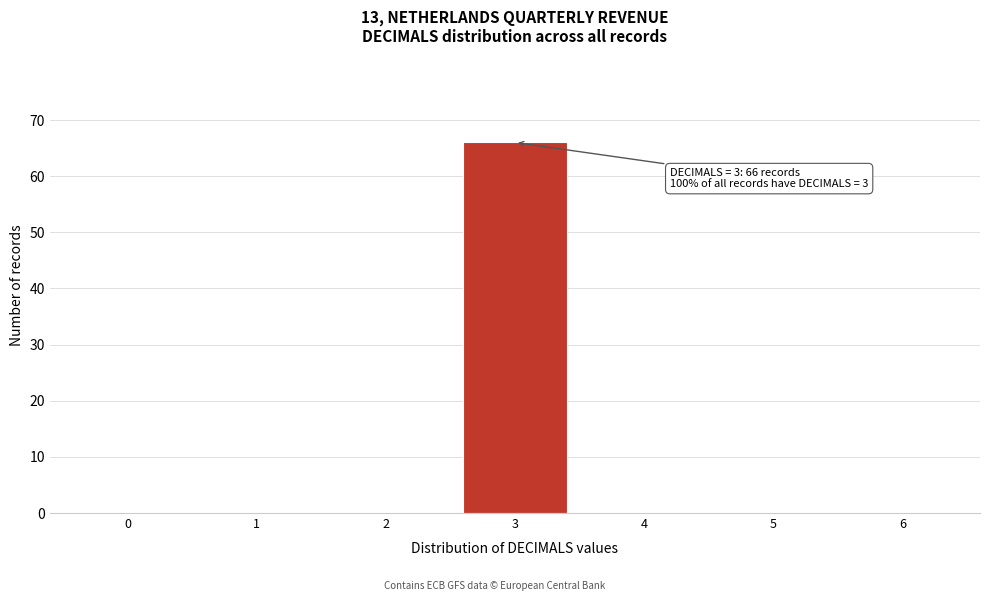

Reading left to right, extract all data points from this chart.

0=0	1=0	2=0	3=66	4=0	5=0	6=0